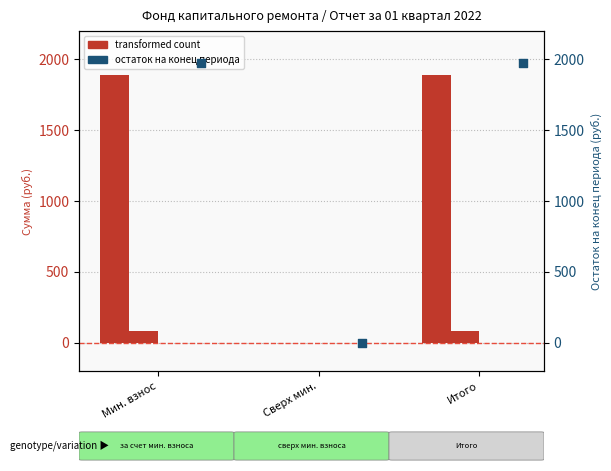

At how many categories does at least one series exceed 1504?

2